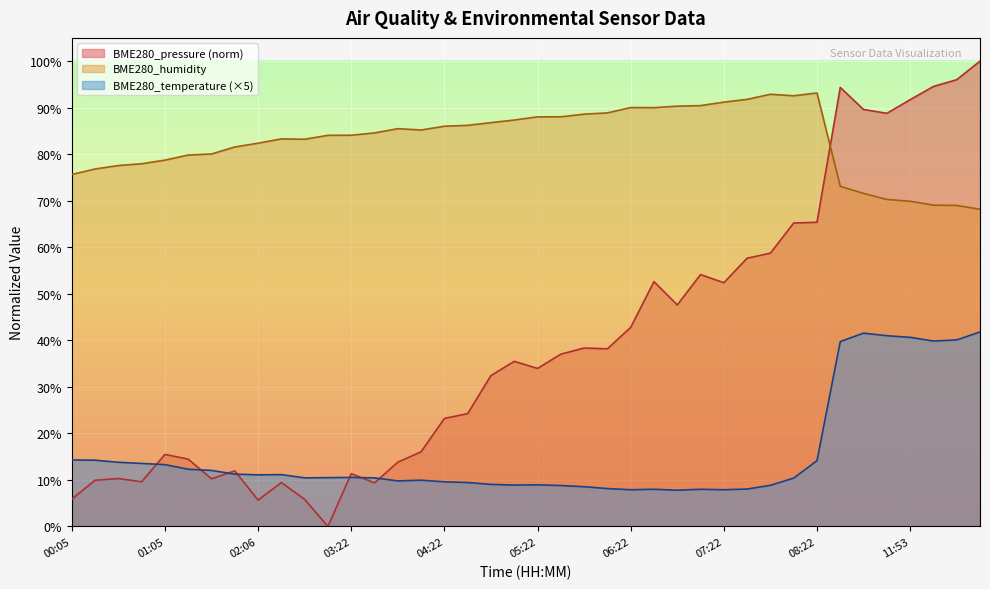

Which series has the widest spread of values?

BME280_pressure (norm)